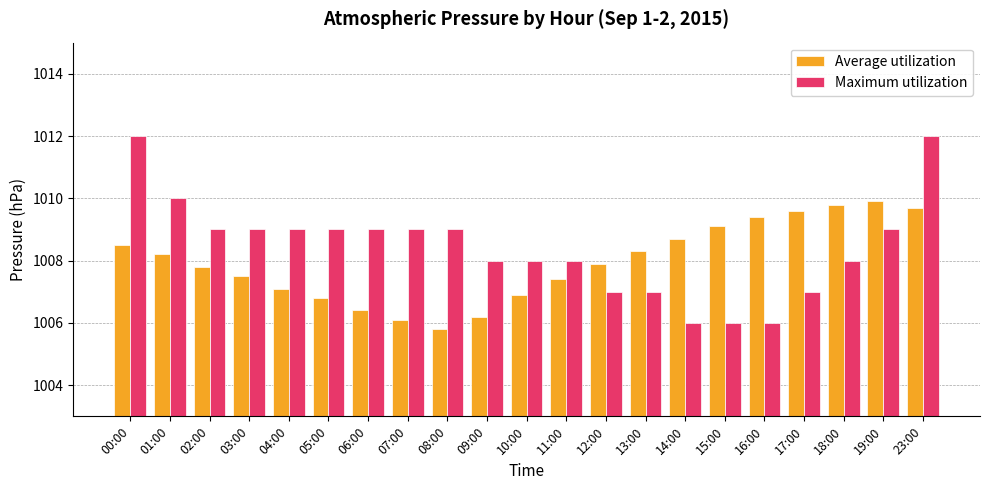

What is the maximum value shown in the chart?

1012.0